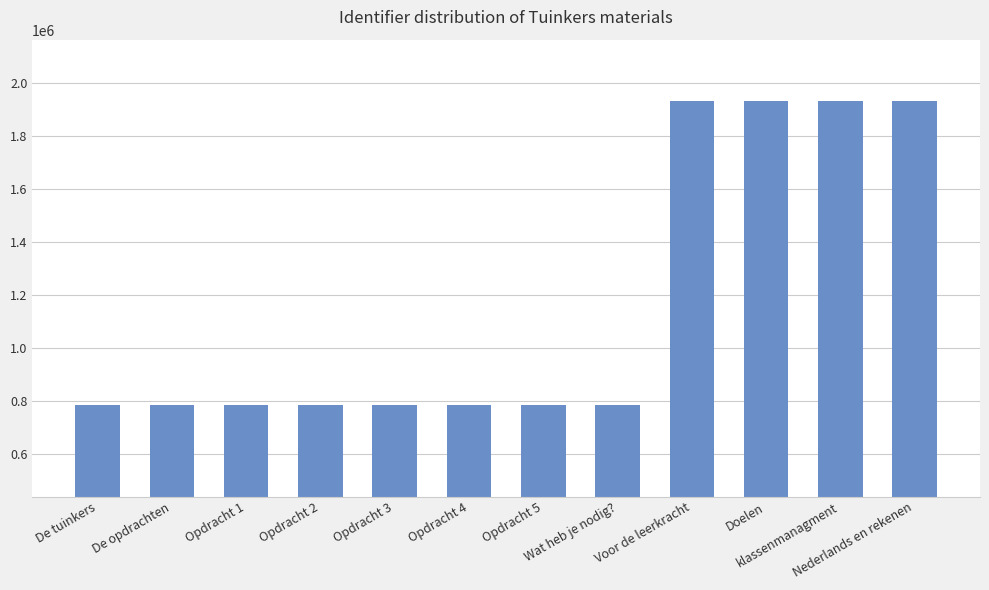

The value at Doelen is 1934946. True or false?

True